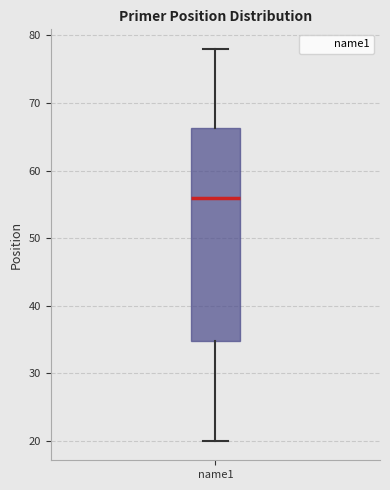

Where is the upper edge of the box for name1 on the y-axis? The values are not printed on the chart, so give them approximately, as read against the axis.

66